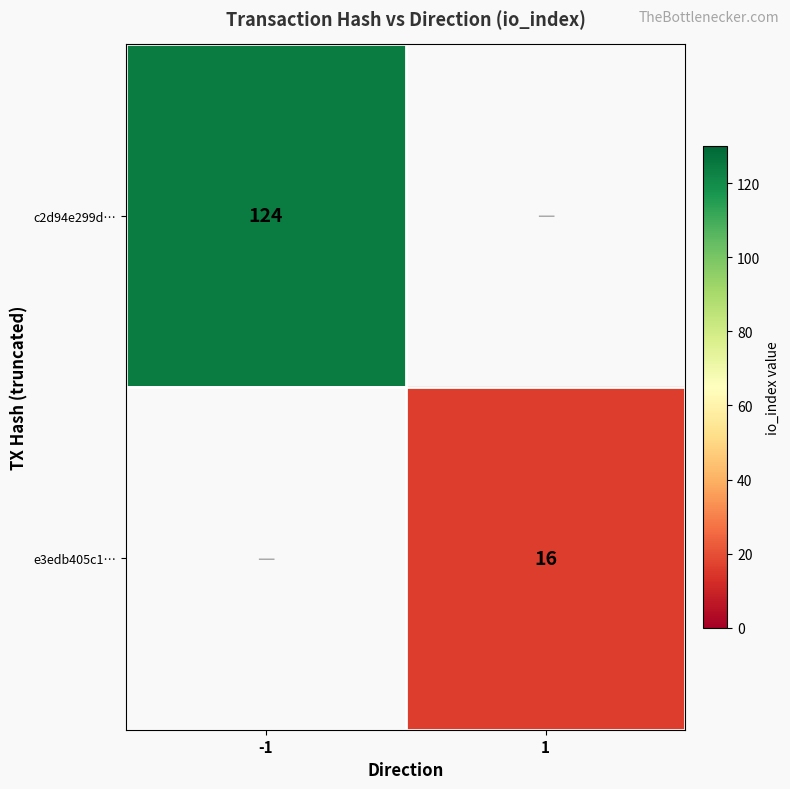

Count the number of categories in the chart.

2